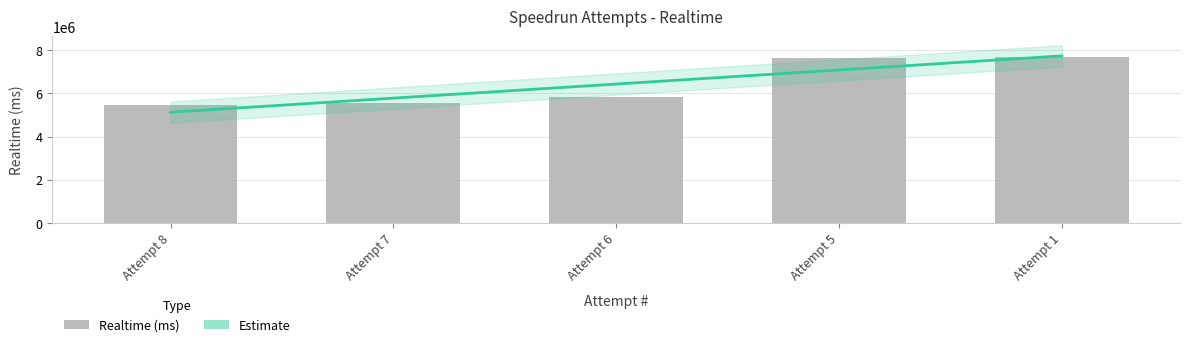

What is the average value?

6431381